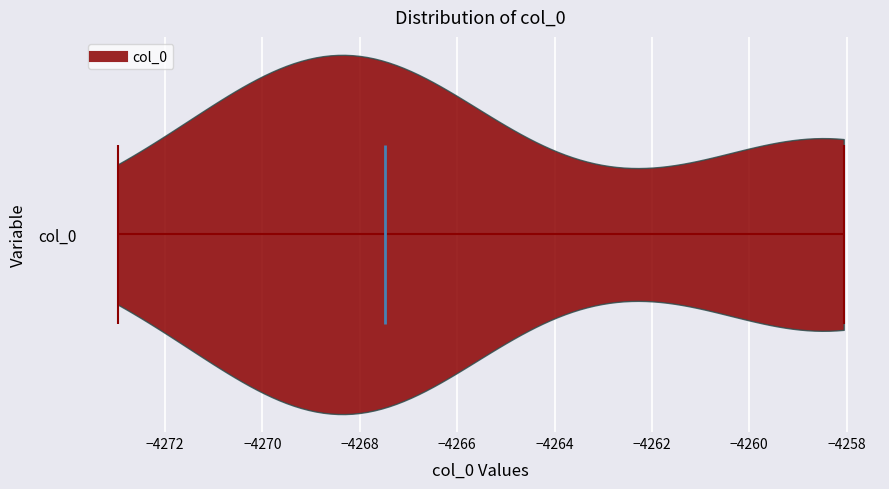

Read this violin plot against the x-axis: where its median line is, and the lowest and highest points the violin reaches. The values are not printed on the chart, so give them approximately, as read against the axis.

median line -4267.4, lowest point -4273.0, highest point -4258.0